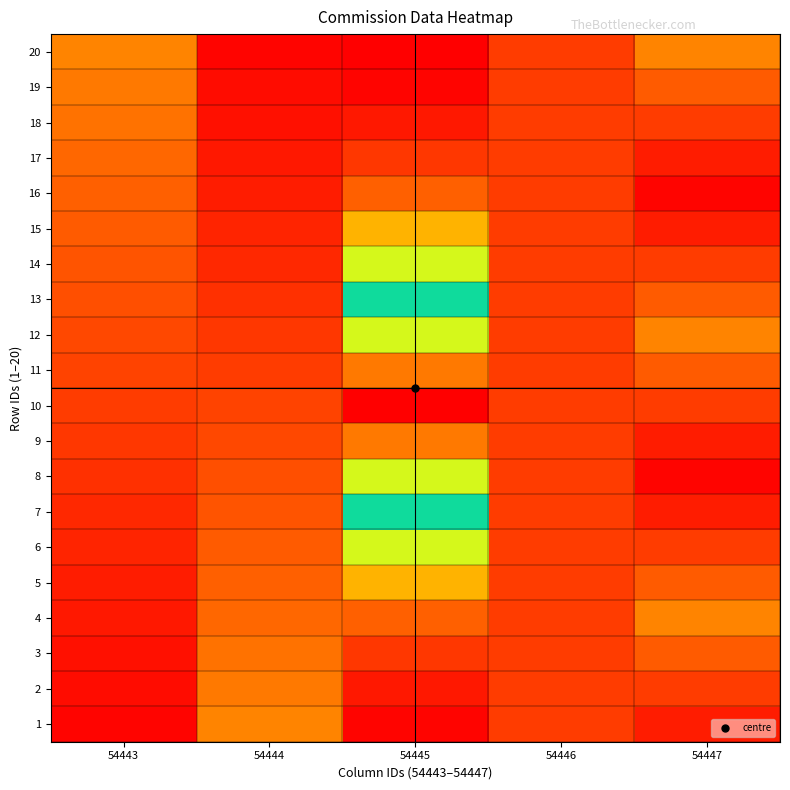

At which category does the chart reach its peak across all series?

54445